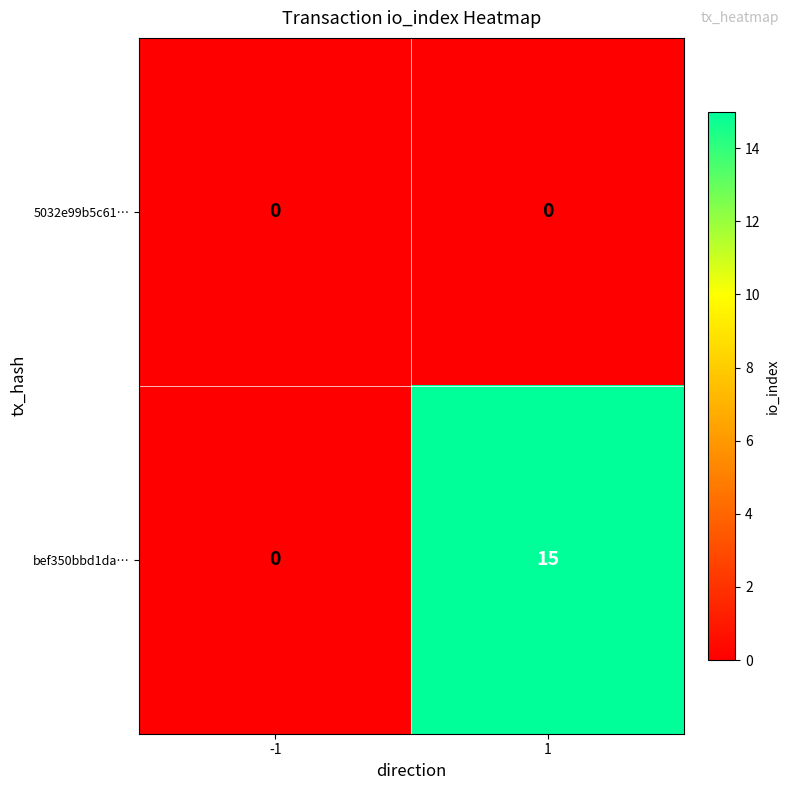

Reading right to left, list all the values displayed in this chart.

5032e99b5c61…: 0	0
bef350bbd1da…: 15	0